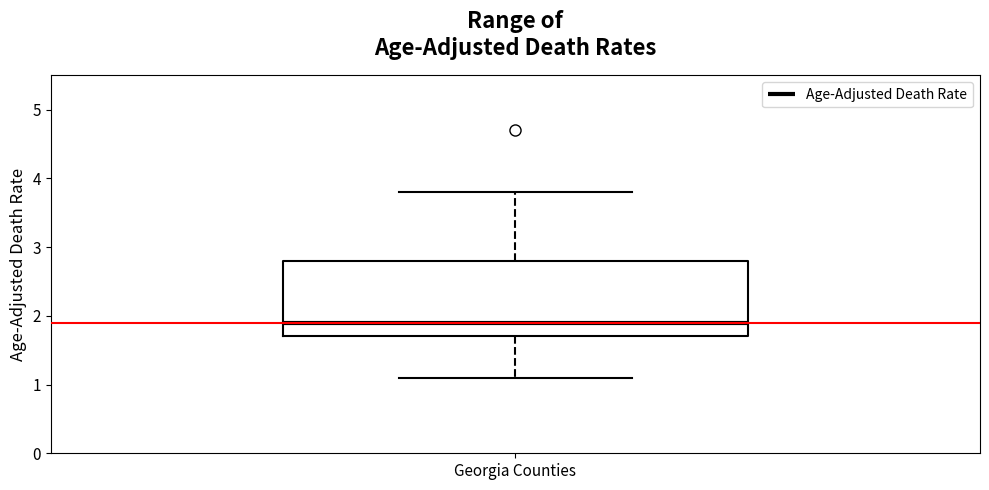

Where does the upper whisker of the box for Georgia Counties end on the y-axis? The values are not printed on the chart, so give them approximately, as read against the axis.

3.8